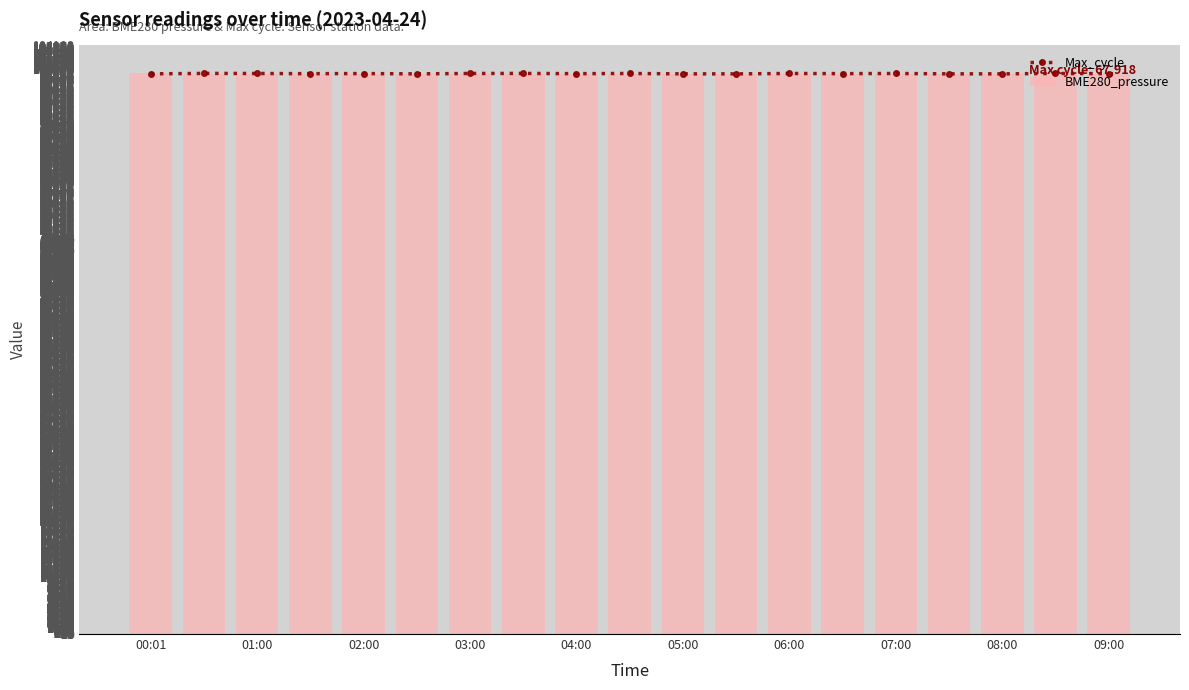

Does the chart contain any negative values?

No